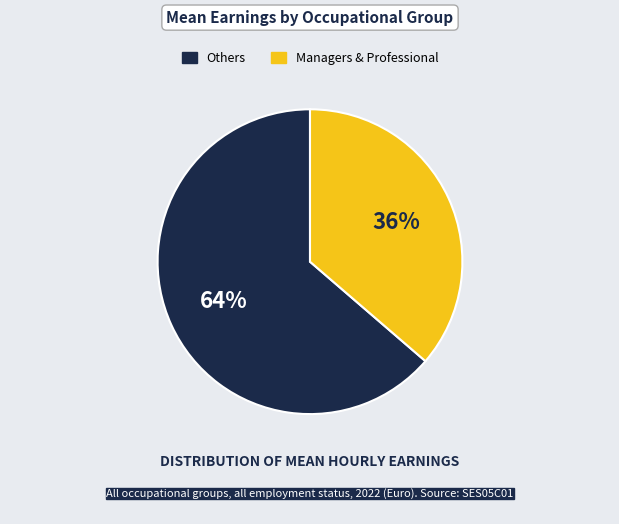

To the nearest percent, what is the average slice percentage?

50%